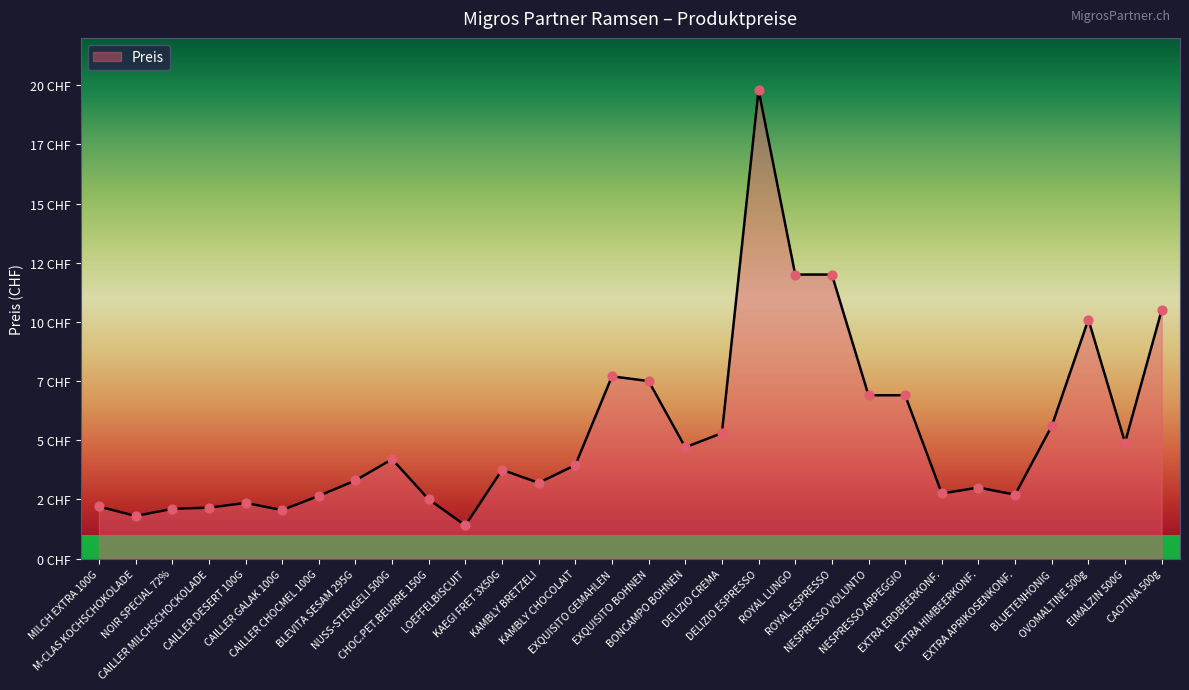

What is the ratio of the value at ROYAL ESPRESSO to the value at NESPRESSO ARPEGGIO?

1.7